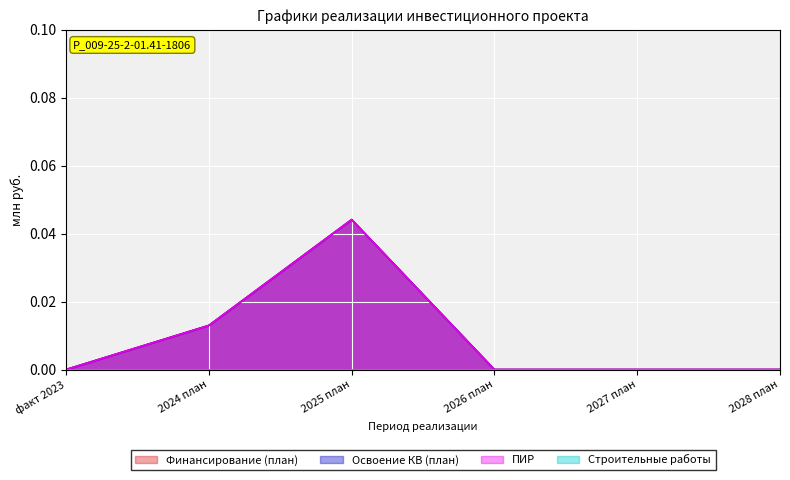

How many data points in ПИР are above 0?

2